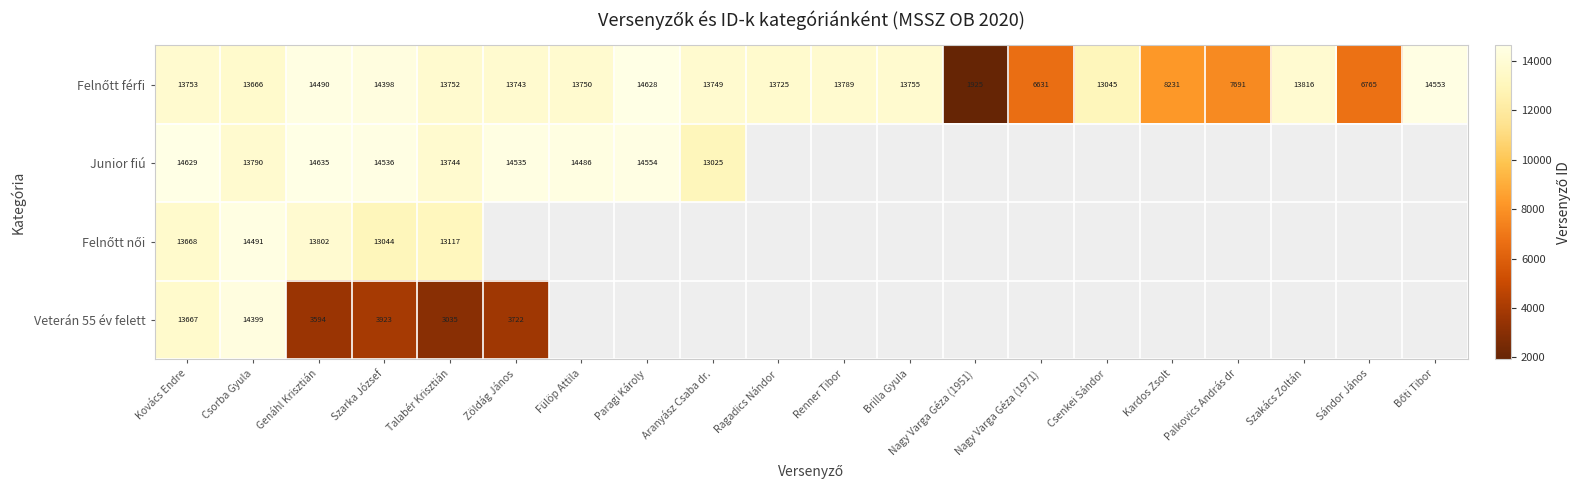

The Junior fiú series shows 9309 at Genáhl Krisztián. True or false?

False